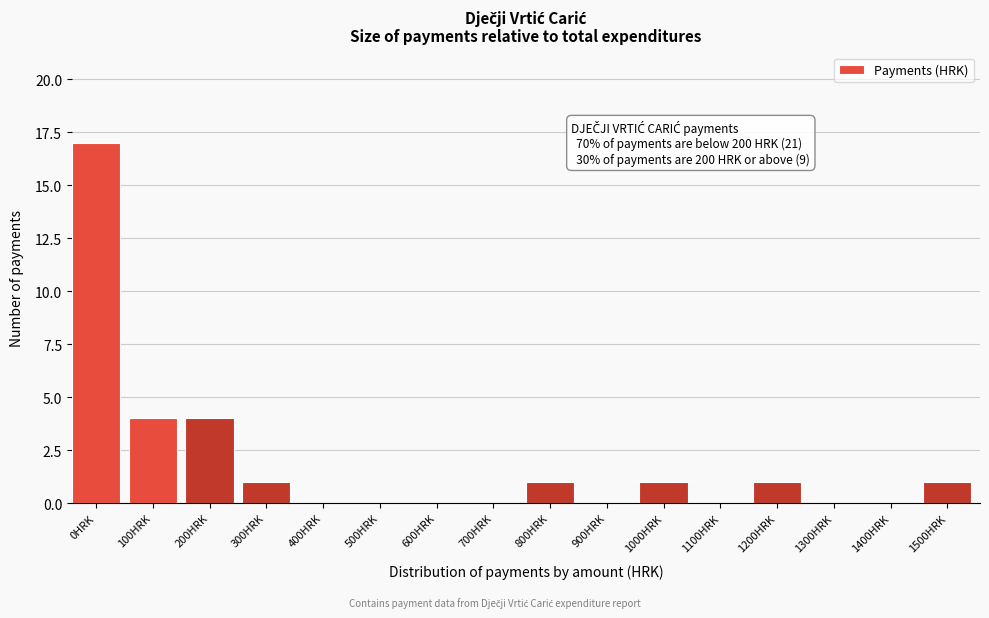

Reading left to right, list all the values displayed in this chart.

0HRK=17	100HRK=4	200HRK=4	300HRK=1	400HRK=0	500HRK=0	600HRK=0	700HRK=0	800HRK=1	900HRK=0	1000HRK=1	1100HRK=0	1200HRK=1	1300HRK=0	1400HRK=0	1500HRK=1